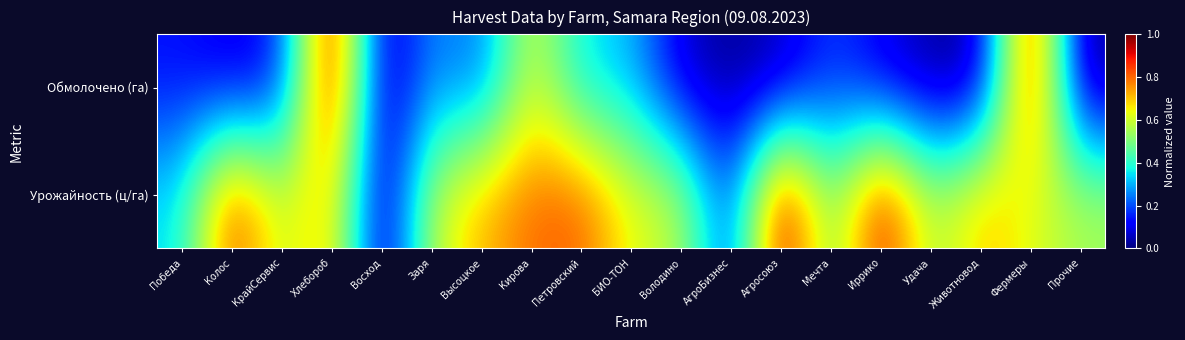

Reading left to right, list all the values displayed in this chart.

Обмолочено (га): Победа=0.1	Колос=0.1	КрайСервис=0.1	Хлебороб=1.0	Восход=0.0	Заря=0.3	Высоцкое=0.2	Кирова=0.6	Петровский=0.3	БИО-ТОН=0.3	Володино=0.1	АгроБизнес=0.0	Агросоюз=0.0	Мечта=0.2	Иррико=0.1	Удача=0.0	Животновод=0.0	Фермеры=1.0	Прочие=0.0
Урожайность (ц/га): Победа=0.3	Колос=0.9	КрайСервис=0.6	Хлебороб=0.7	Восход=0.0	Заря=0.6	Высоцкое=0.7	Кирова=0.8	Петровский=0.8	БИО-ТОН=0.6	Володино=0.6	АгроБизнес=0.1	Агросоюз=1.0	Мечта=0.5	Иррико=0.9	Удача=0.5	Животновод=0.7	Фермеры=0.6	Прочие=0.6